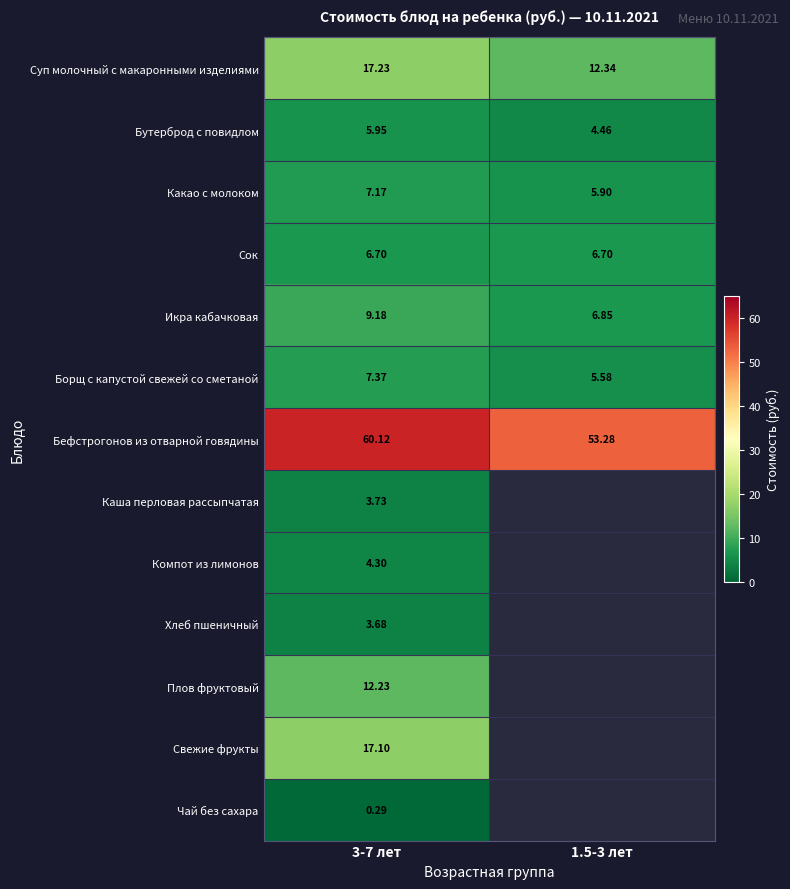

List the labels in order of Бутерброд с повидлом value, largest first.

3-7 лет, 1.5-3 лет